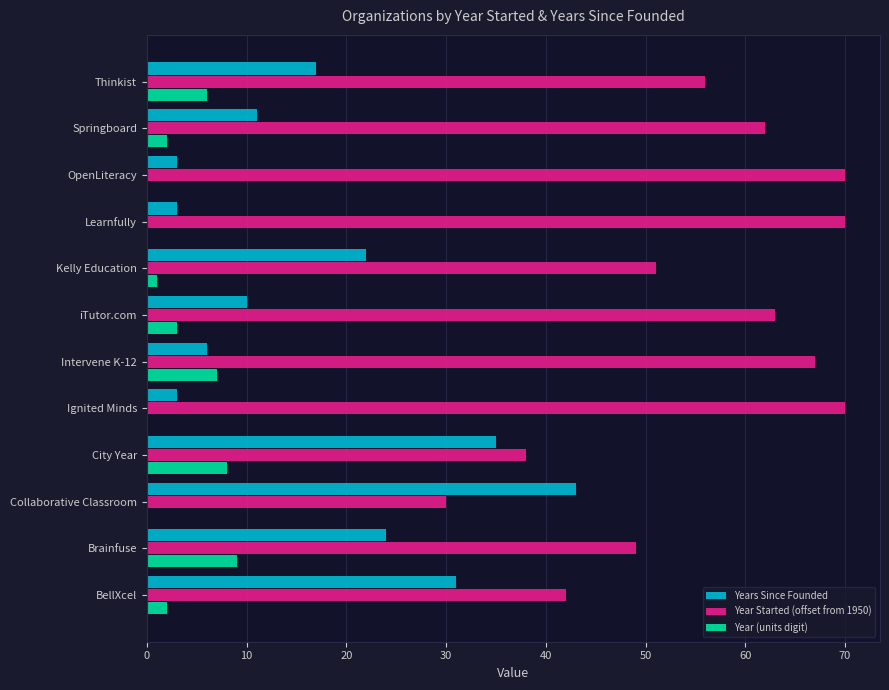

What is the maximum value shown in the chart?

70